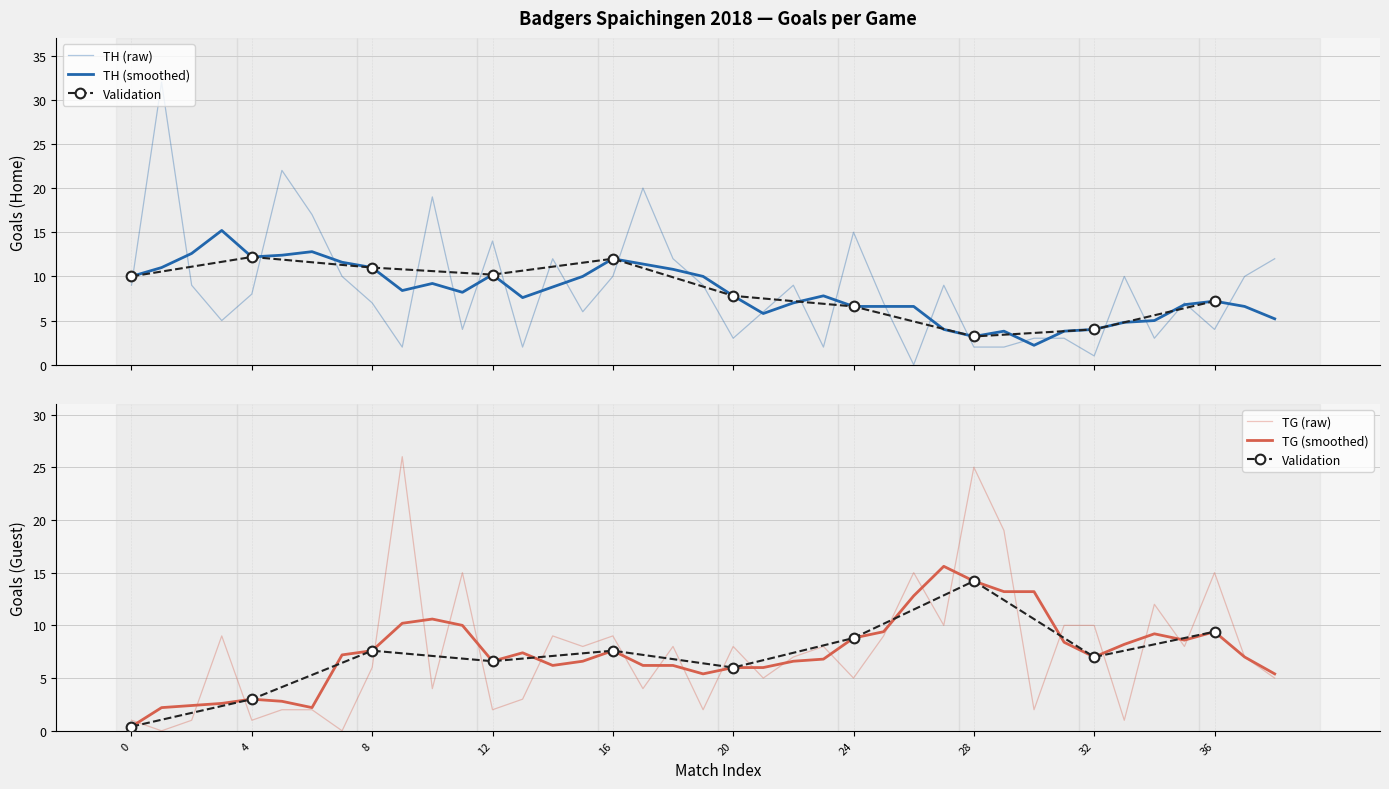

List the series in order of their overall mean, highest first.

TH, TG